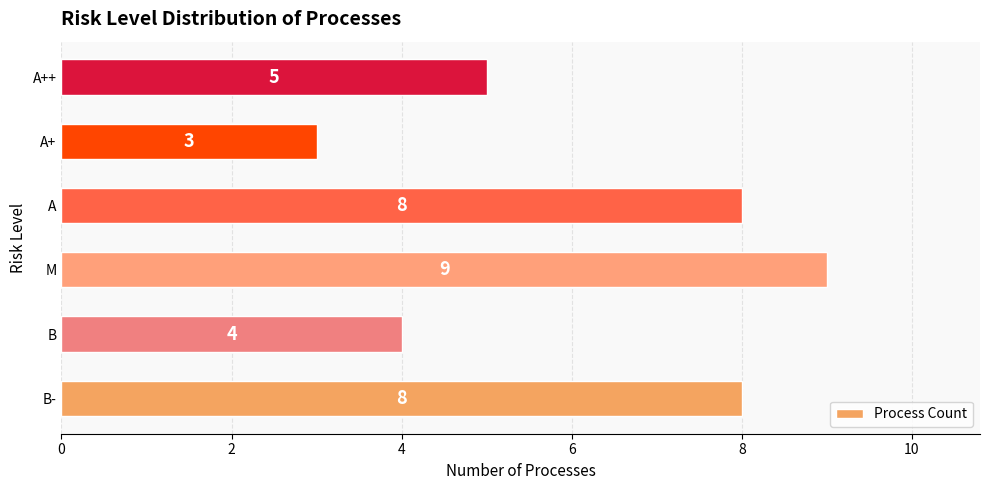

What is the greatest value displayed?

9